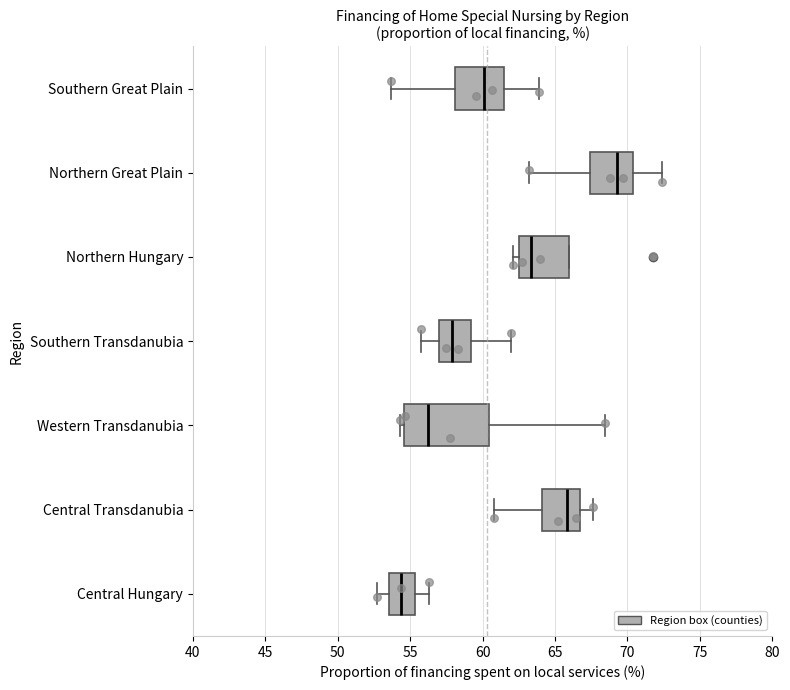

Comparing the boxes themselves (not the whiskers), which one is the widest?

Western Transdanubia